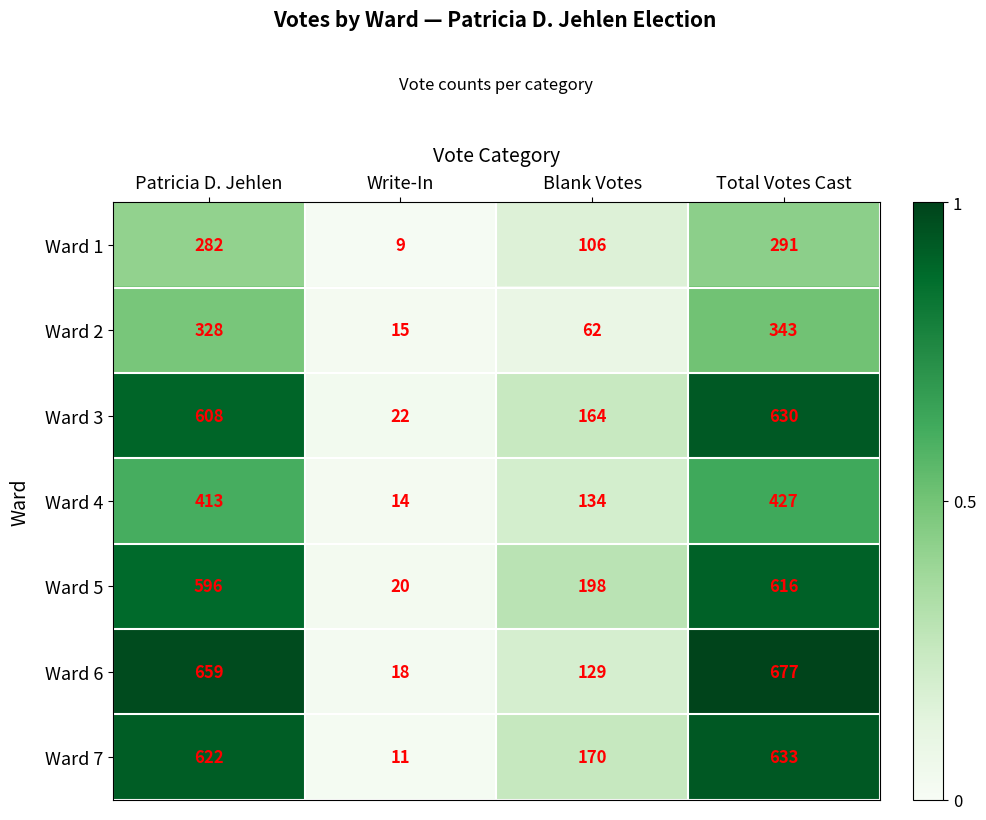

What is the sum of all Ward 3 values?

1424